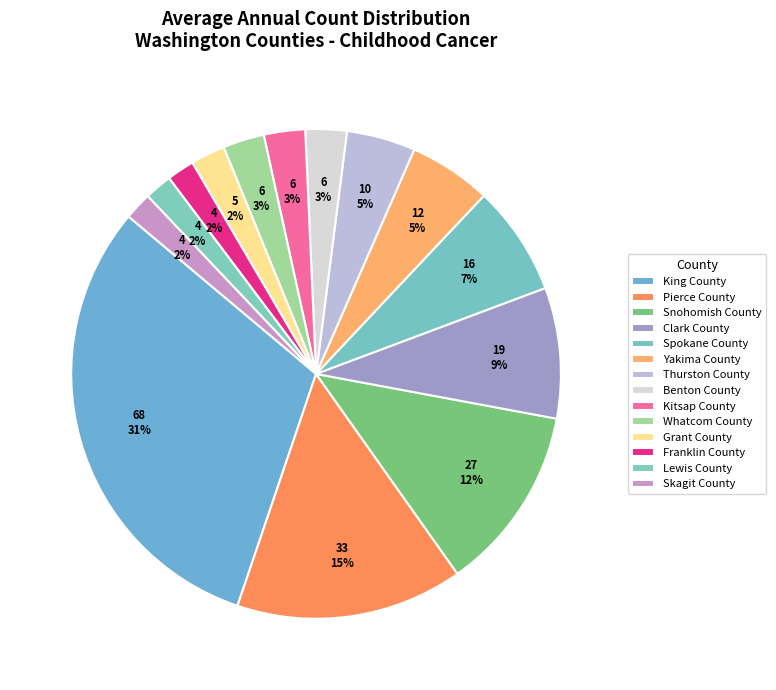

Count the number of slices in the pie.

14